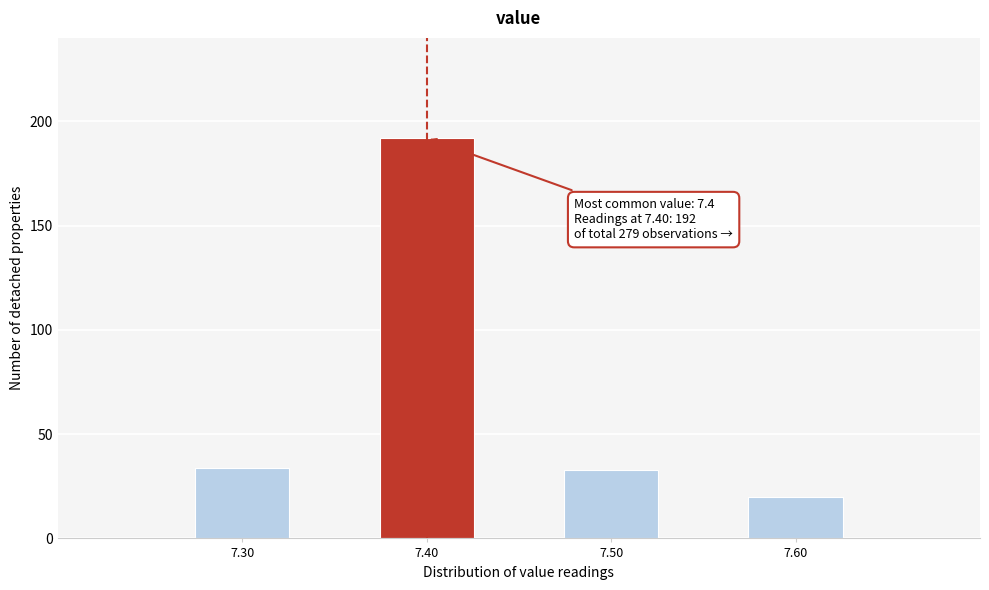

Reading left to right, list all the values displayed in this chart.

34	192	33	20